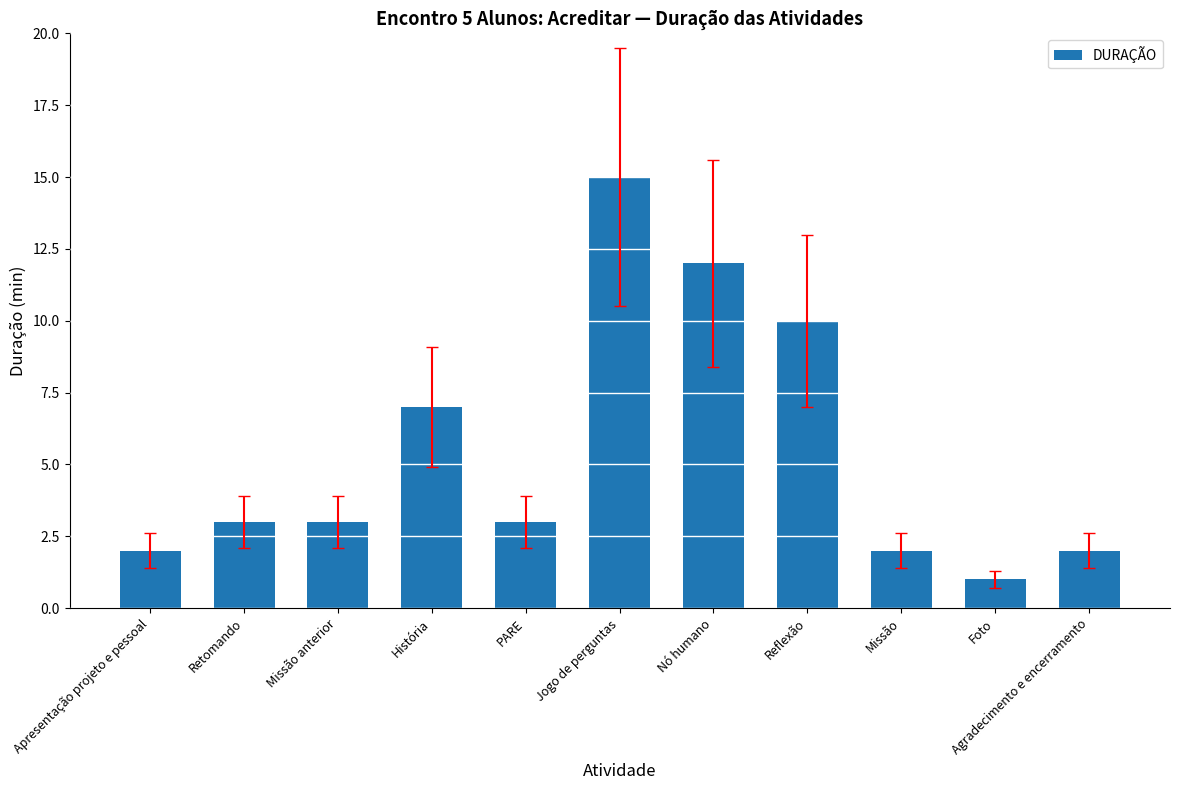

What position from the left is Retomando?

2